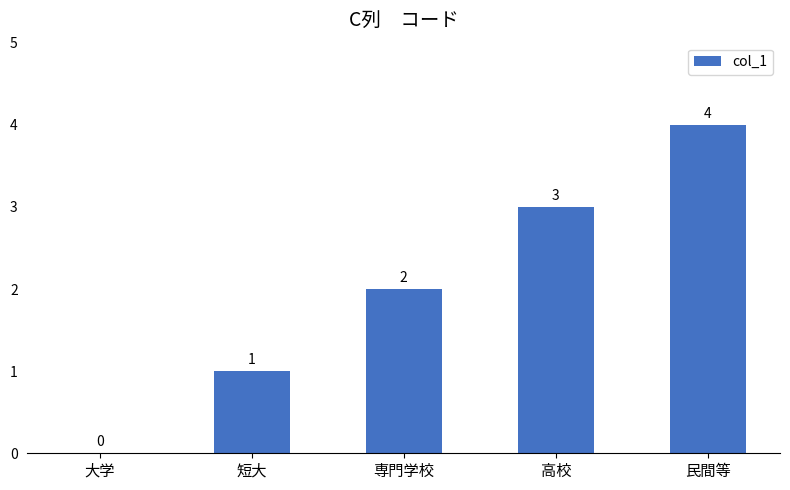

At which label is the value closest to 2?

専門学校